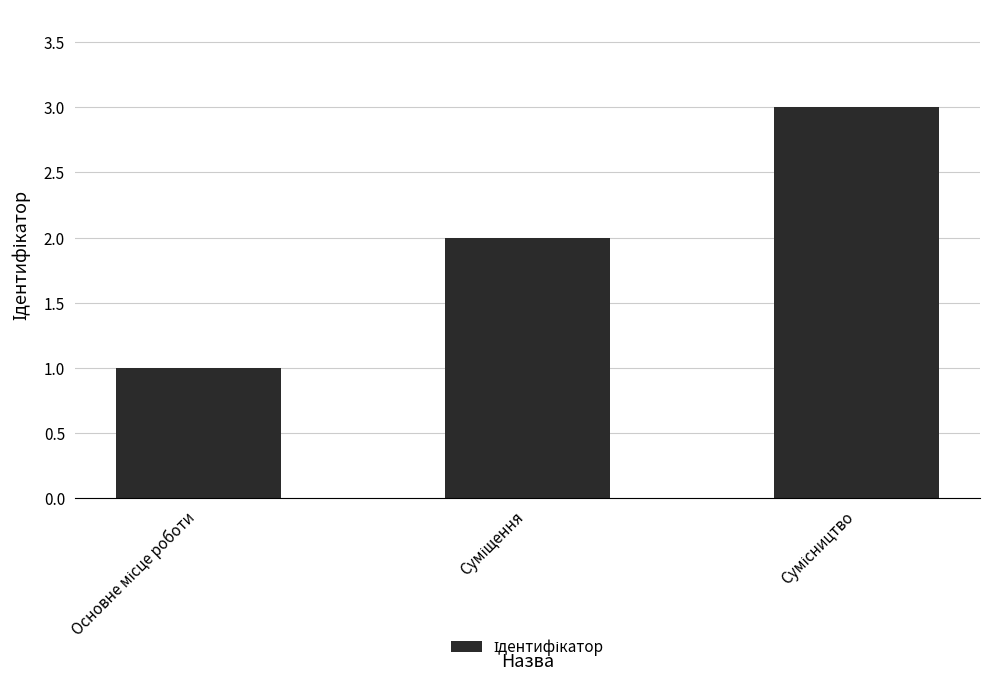

What is the sum of all values?

6